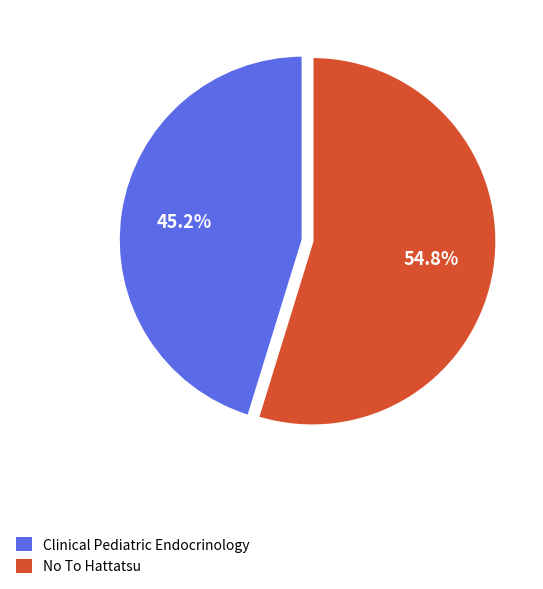

To the nearest percent, what is the difference between the largest and smallest slice percentages?

10%